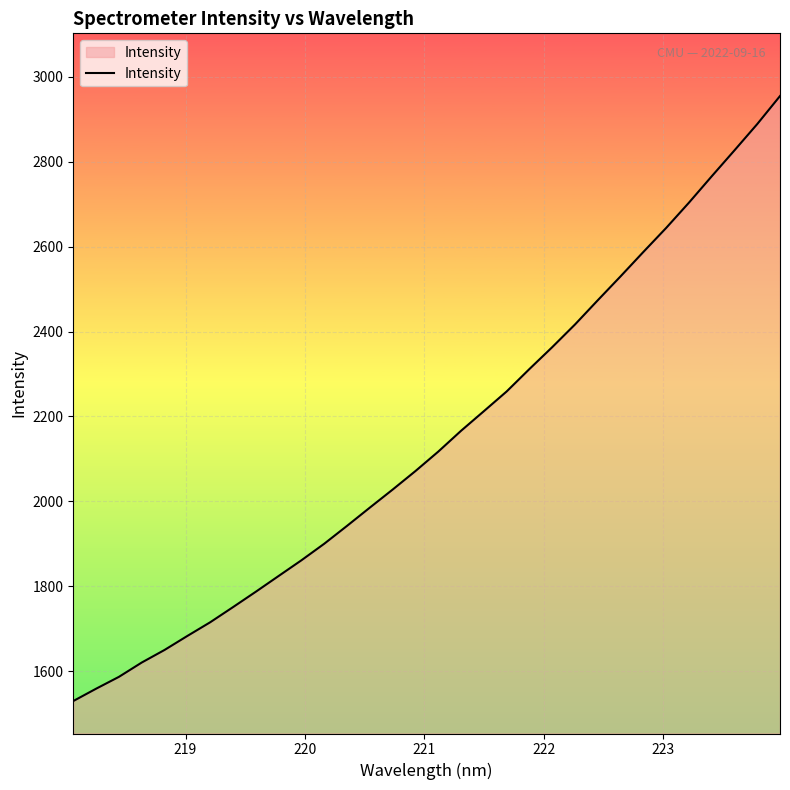

What is the sum of all values?

68710.9